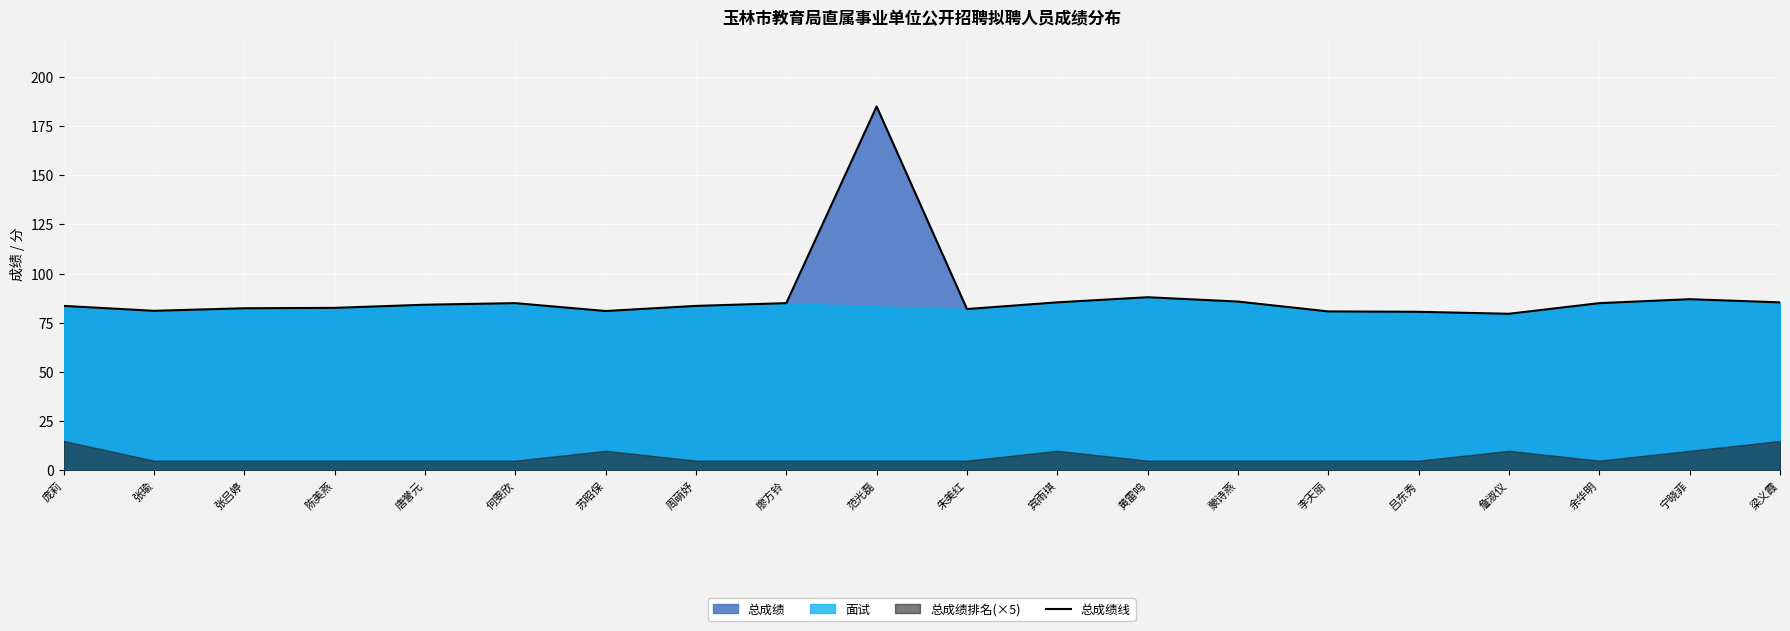

What is the change in value from 何雯欣 to 朱美红?

-3.0